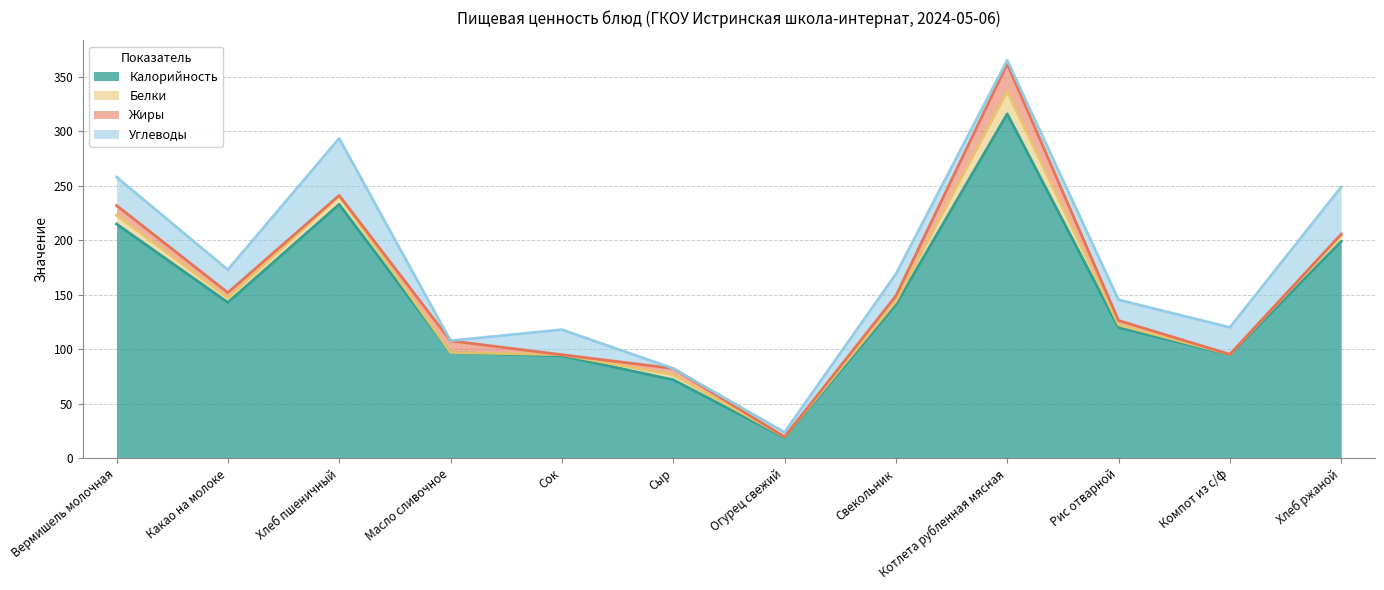

Is the value of Калорийность at Какао на молоке greater than the value of Углеводы at Сыр?

Yes